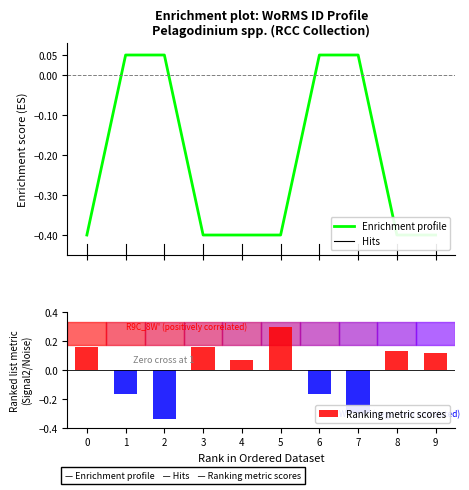

How many values are between 0 and 1?

4